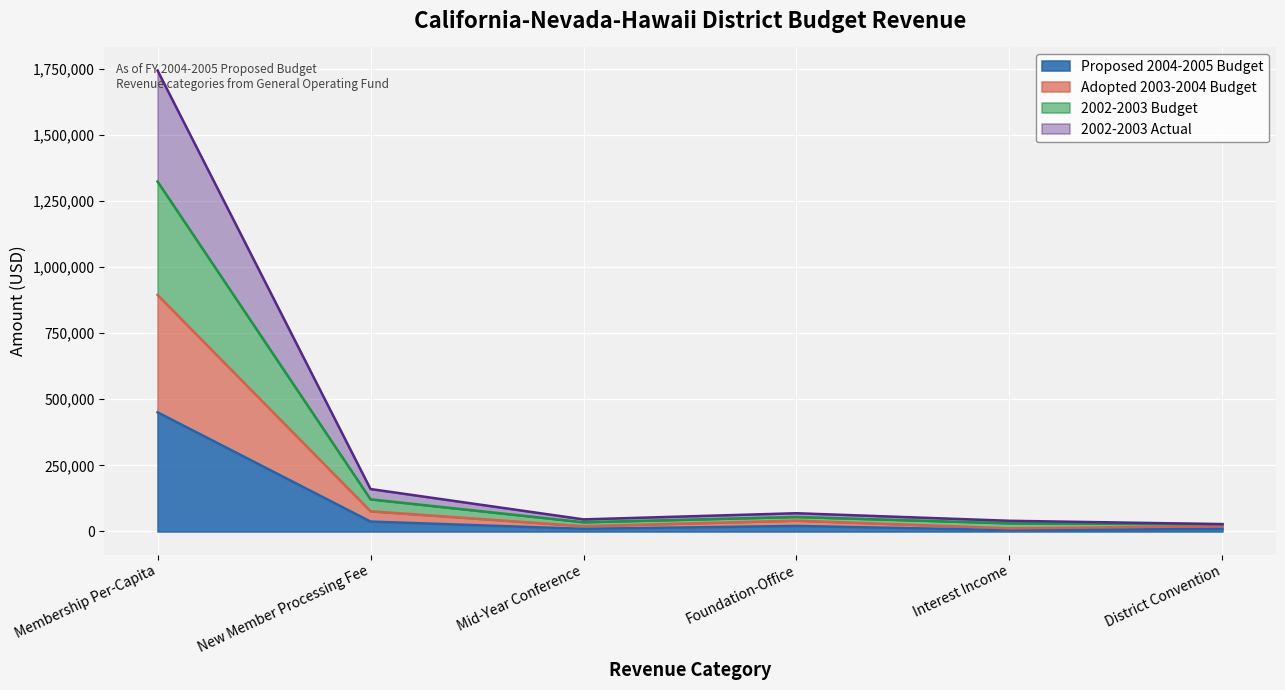

How many lines are shown in the chart?

4